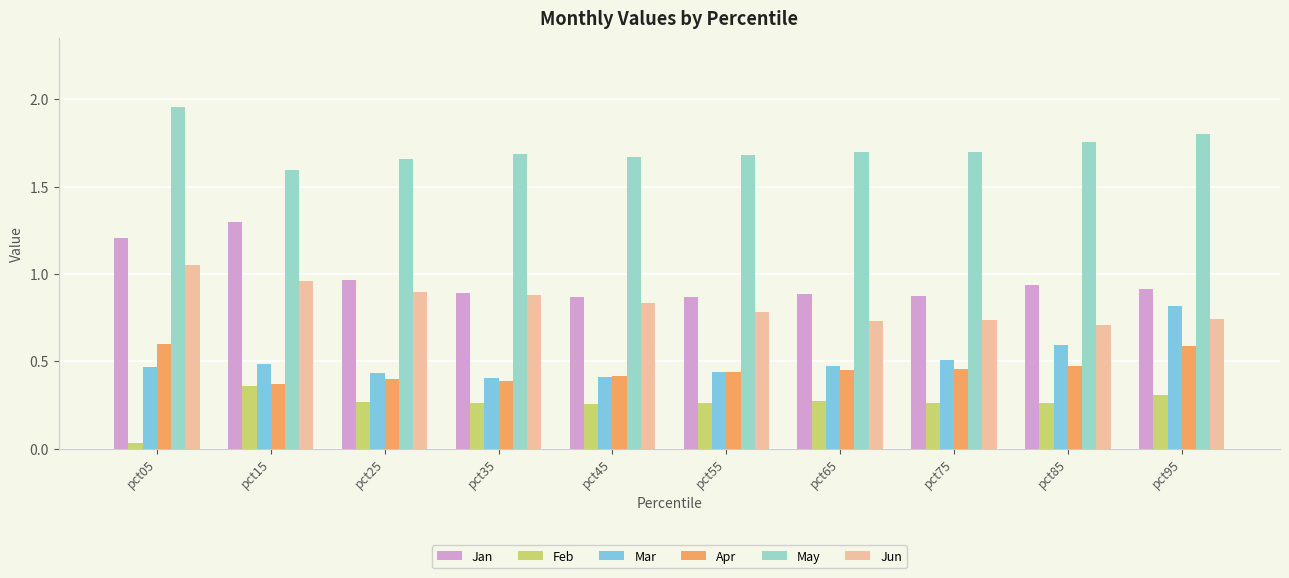

At which category is the sum across all series the highest?

pct05